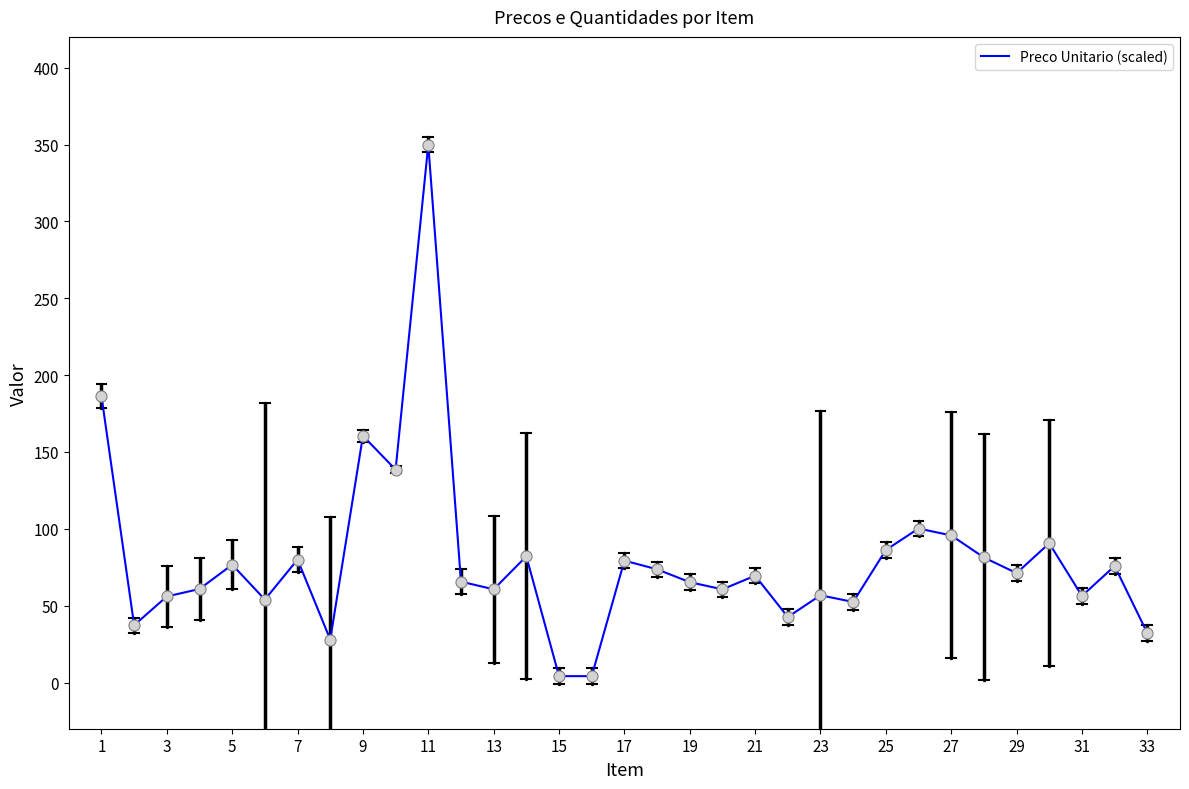

What is the maximum value shown in the chart?

350.0